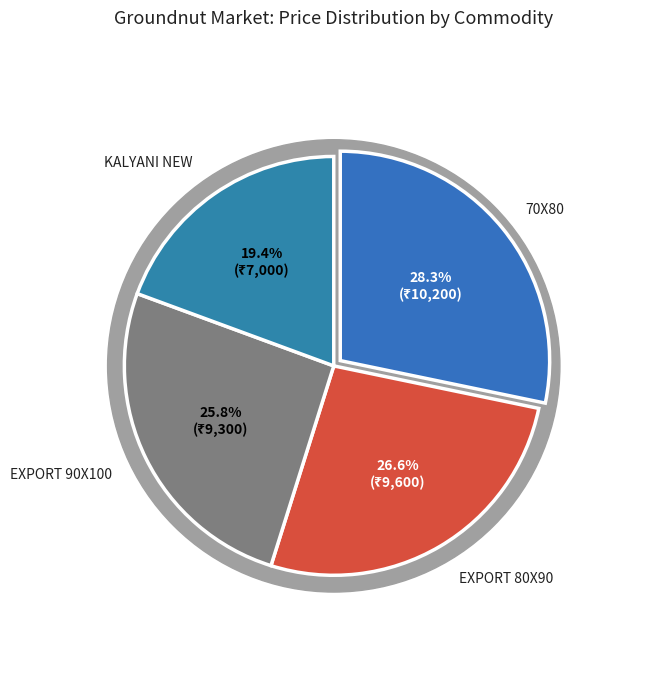

Count the number of slices in the pie.

4